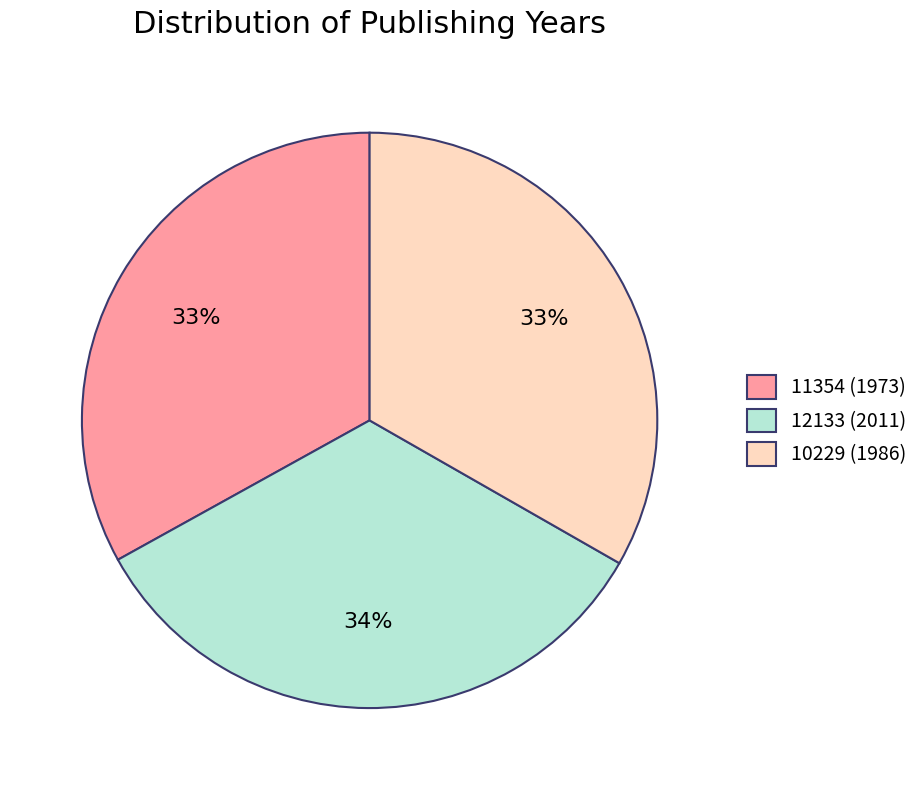

Is there any slice that represents more than half of the pie?

No